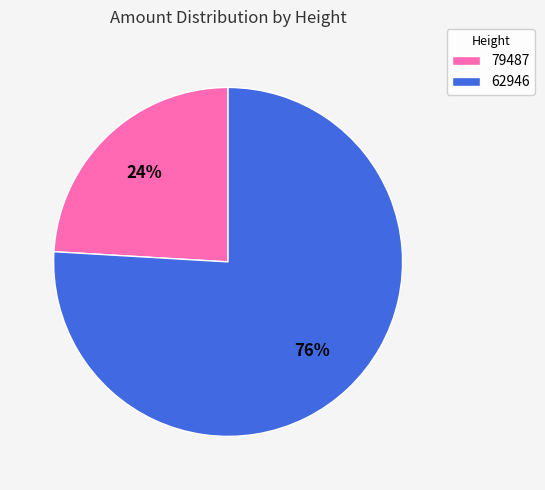

Which category has the smallest portion of the pie?

79487